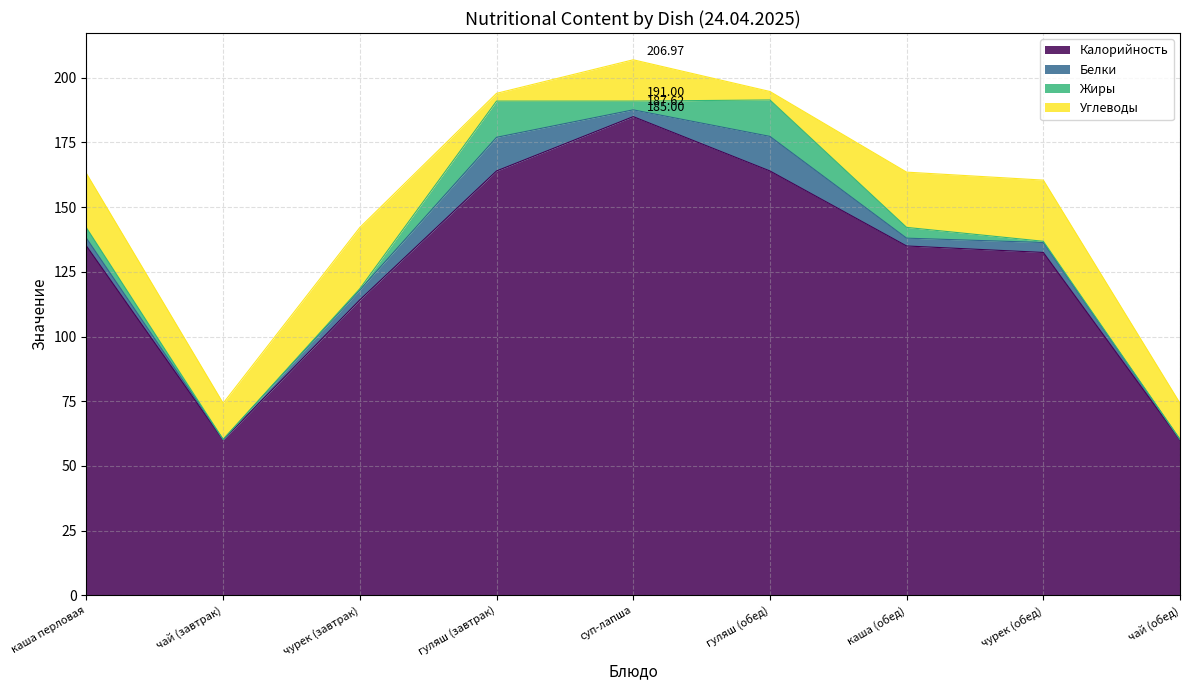

At which label is Углеводы closest to 13?

чай (завтрак)